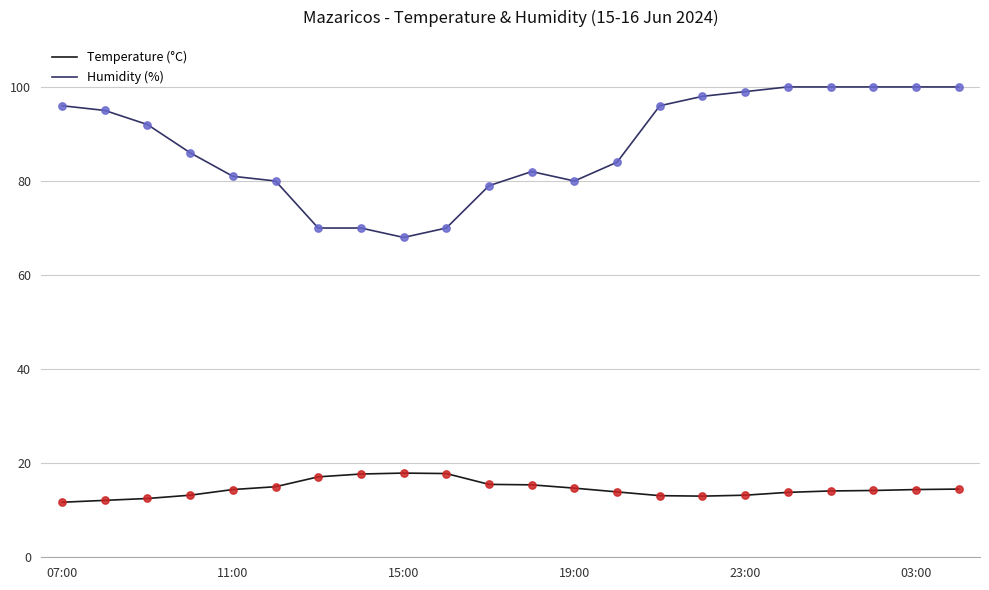

Which series has the largest range (max minus min)?

Humidity (%)